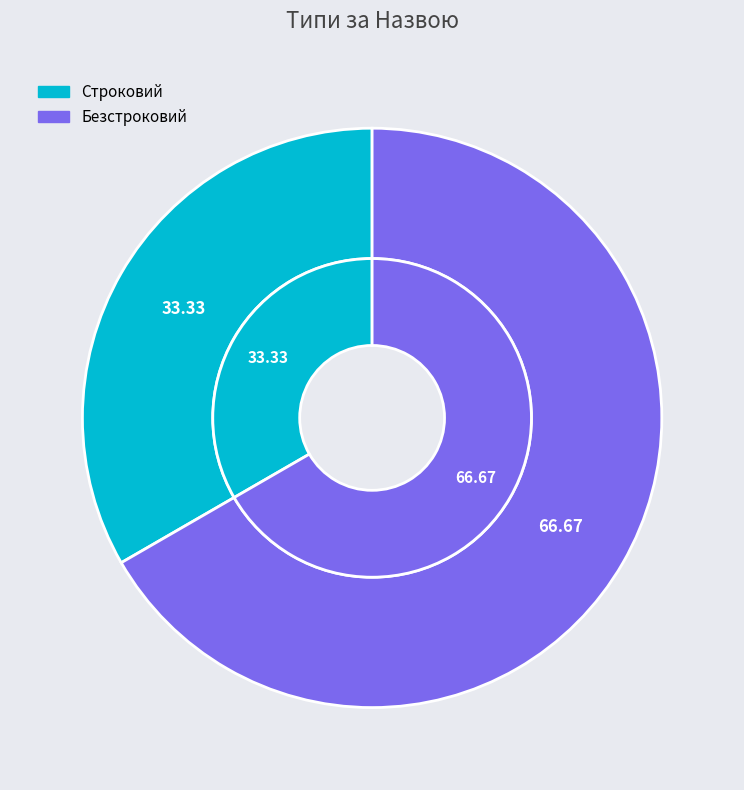

What percentage is the Строковий slice, to the nearest percent?

33%